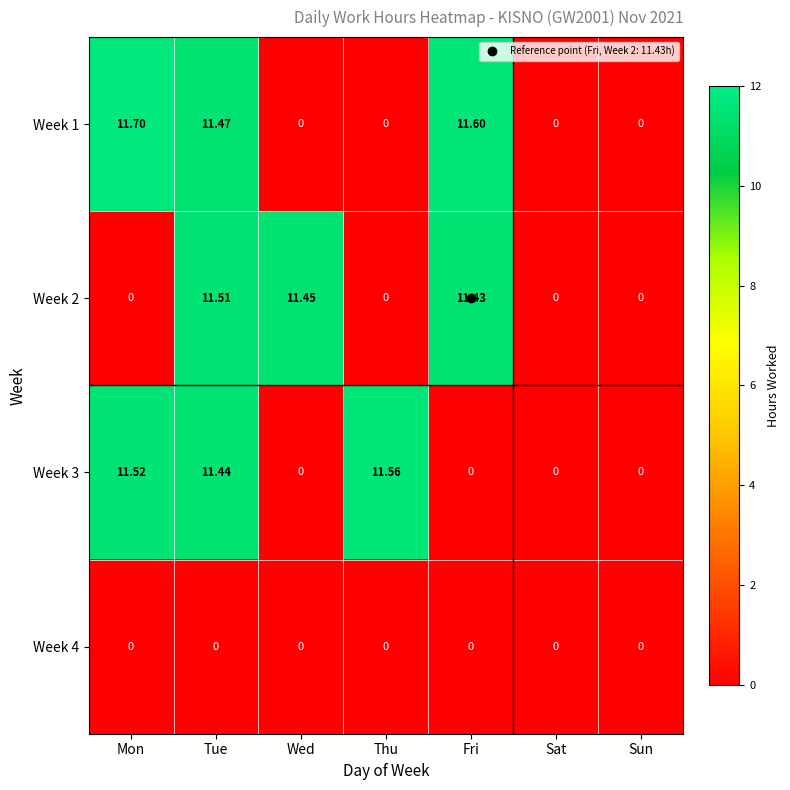

Which series has the widest spread of values?

Week 1